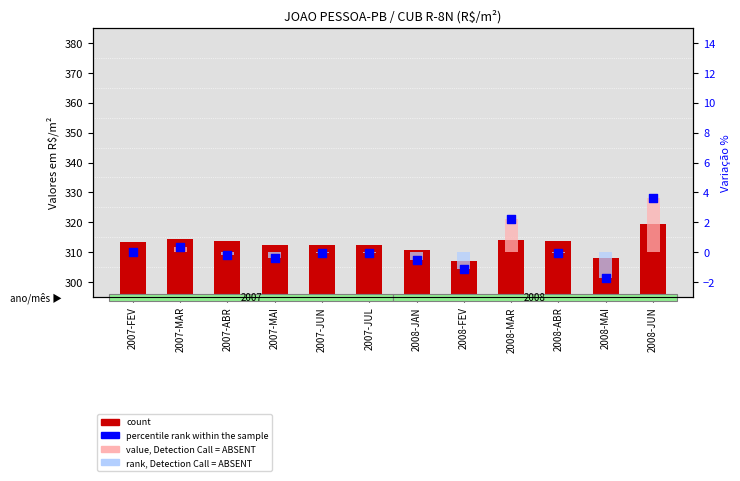

Which series has the largest total across all categories?

count